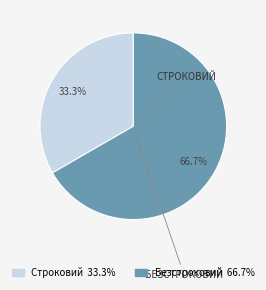

Which category accounts for the majority?

Безстроковий